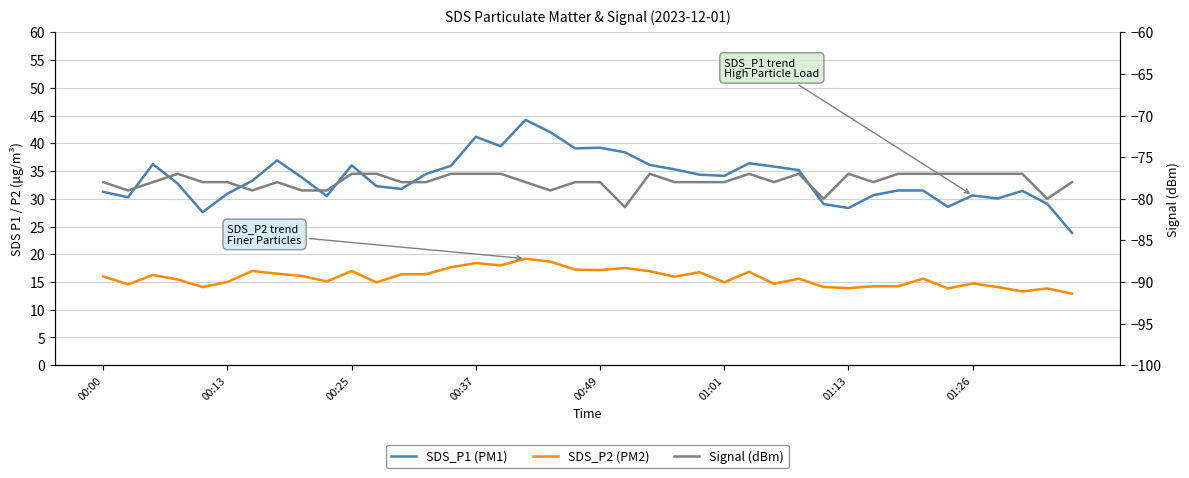

Is this an area chart (filled region under the line)?

No